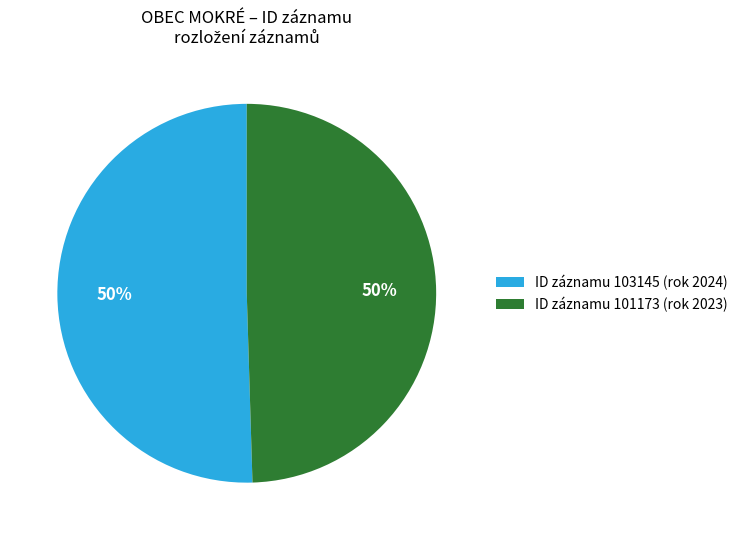

To the nearest percent, what is the average slice percentage?

50%